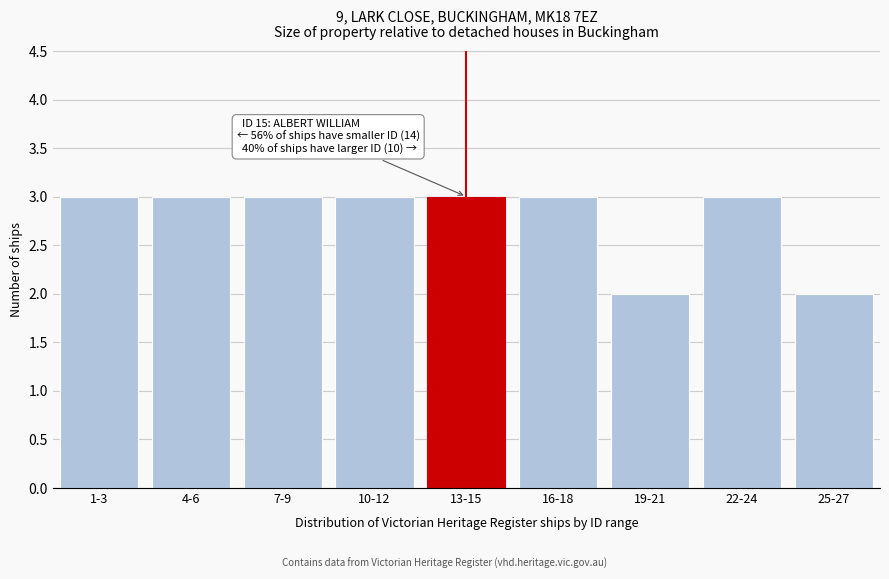

Reading left to right, what are all the values shown in this chart?

1-3=3	4-6=3	7-9=3	10-12=3	13-15=3	16-18=3	19-21=2	22-24=3	25-27=2